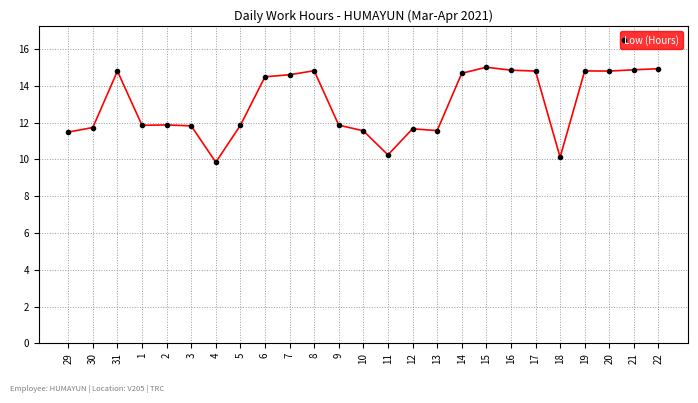

What is the value of the 16th point from the left?

11.6